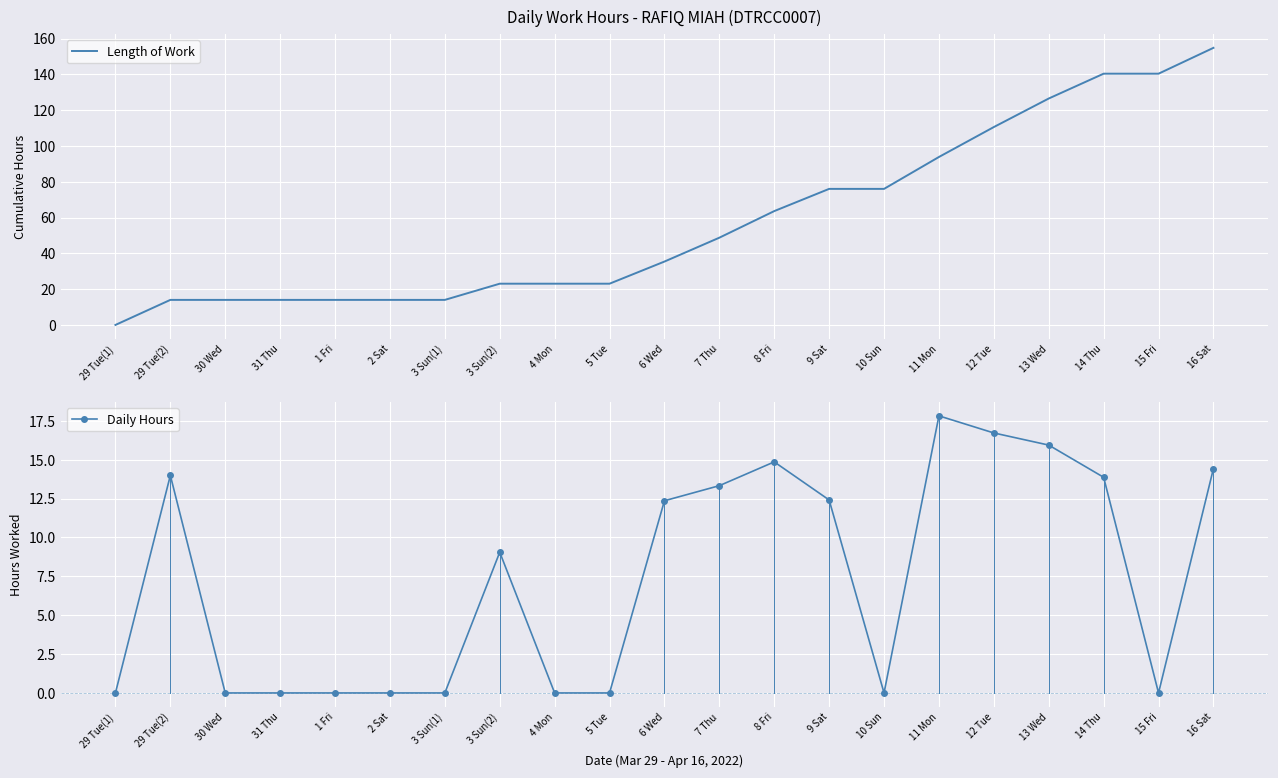

Where is Length of Work nearest to the value 77?

9 Sat